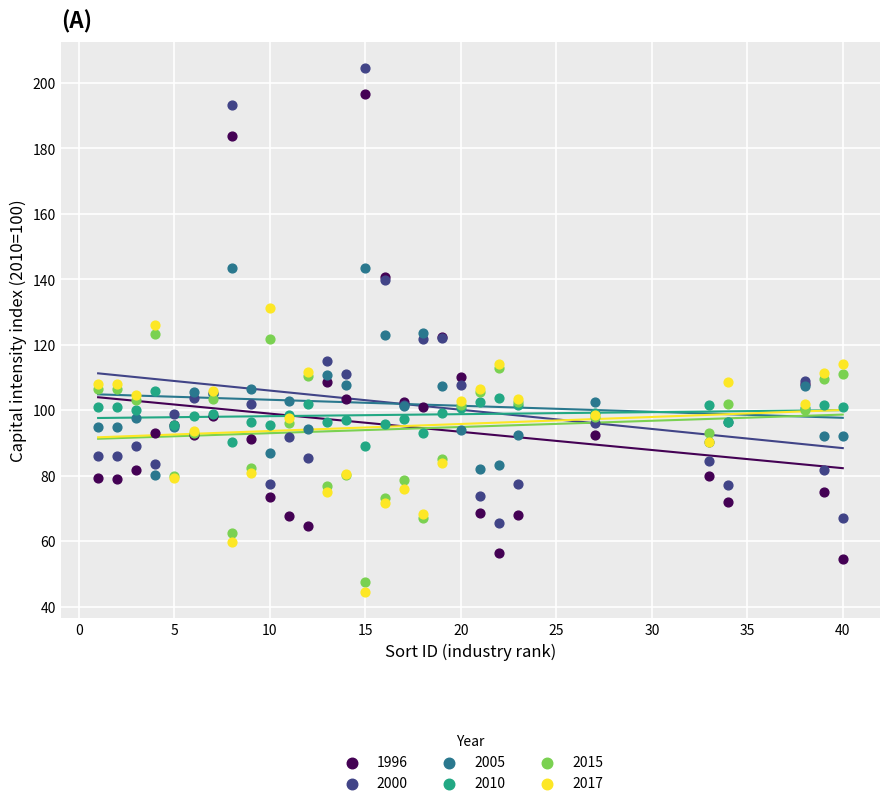

What is the X range (max minus min) for the scatter plot?

39.0